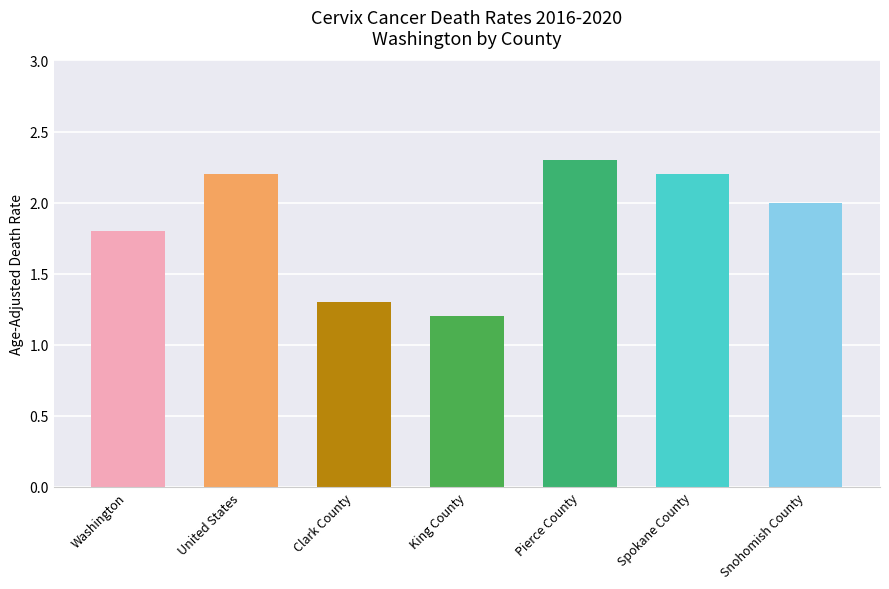

What is the difference between the second highest and minimum values?

1.0